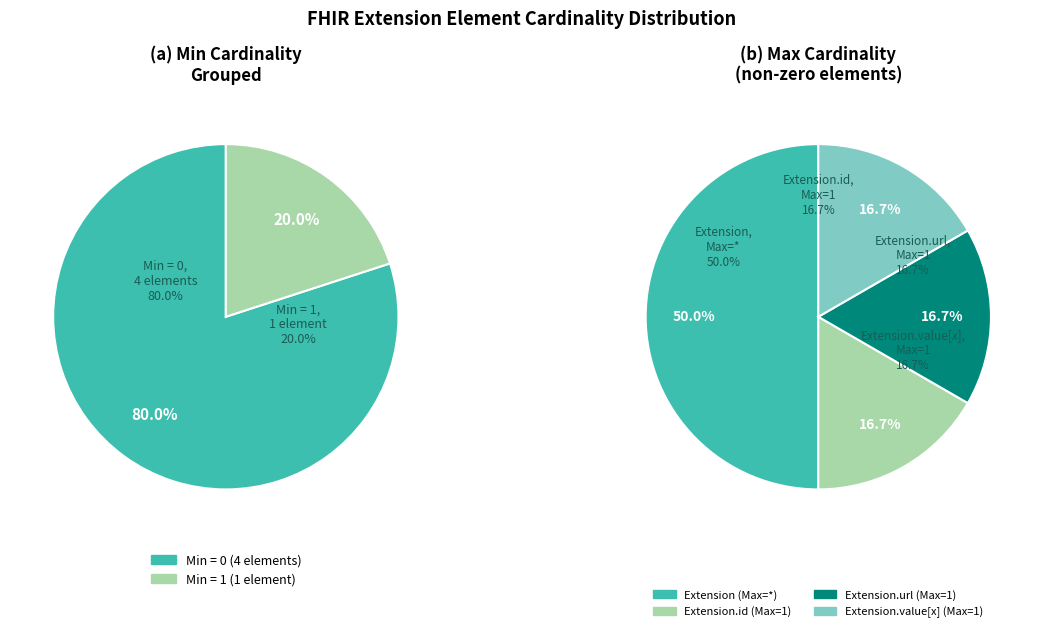

Is it true that Extension.extension is 0% of the pie?

True